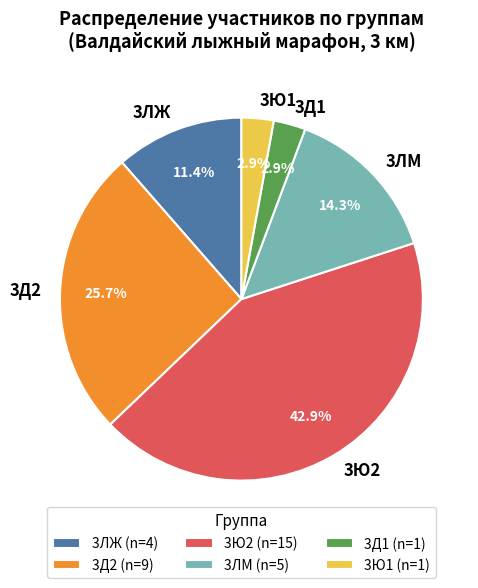

What percentage do 3Ю2 and 3ЛМ together represent?

57.1%